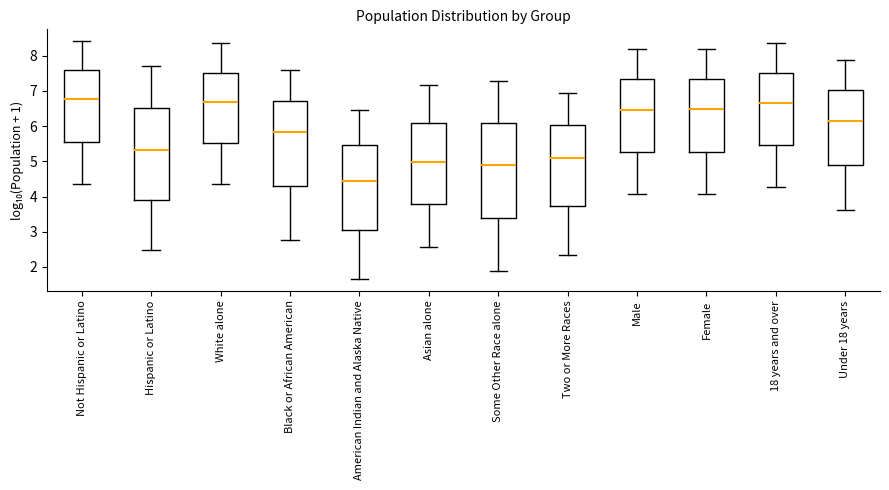

Where is the lower edge of the box for Hispanic or Latino on the y-axis? The values are not printed on the chart, so give them approximately, as read against the axis.

3.9